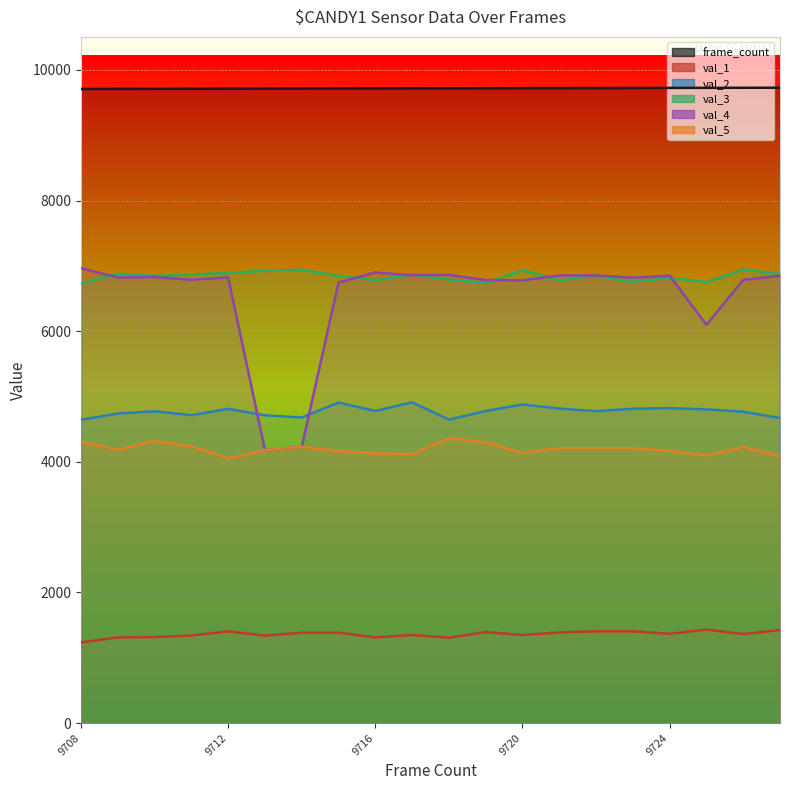

What is the sum of all val_2 values?

95431